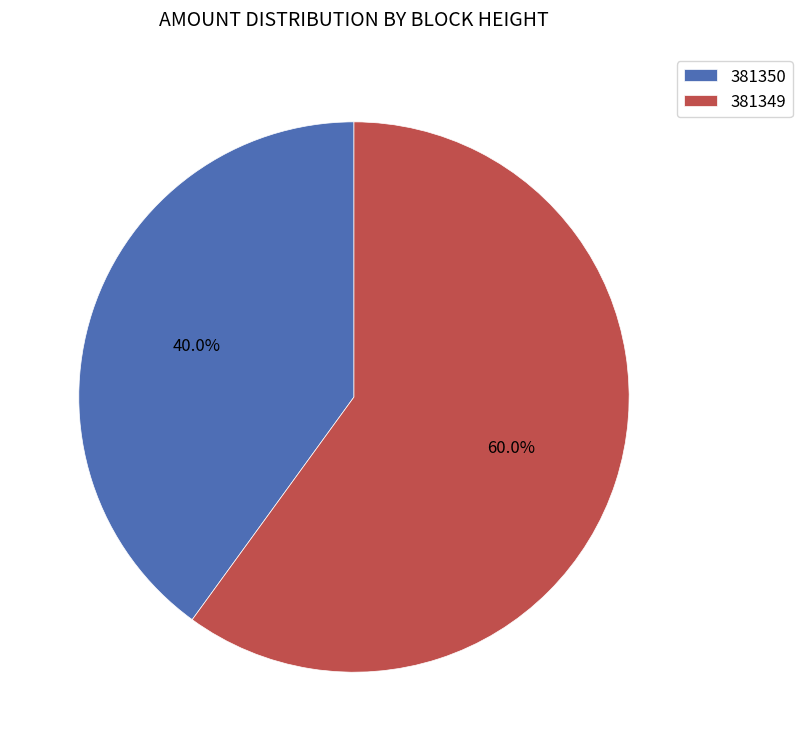

Between 381349 and 381350, which is larger?

381349